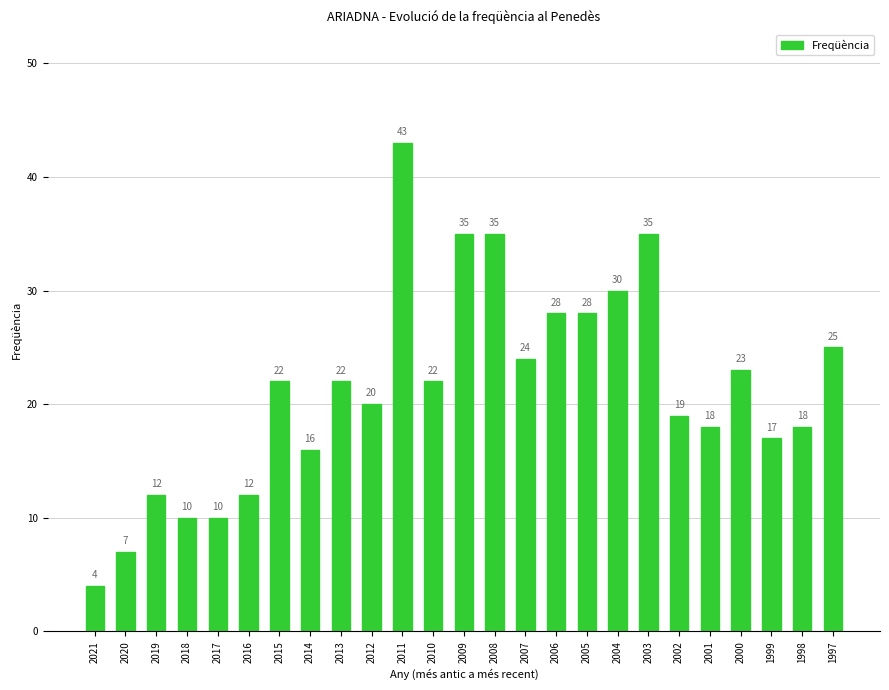

What is the change in value from 2003 to 2001?

-17